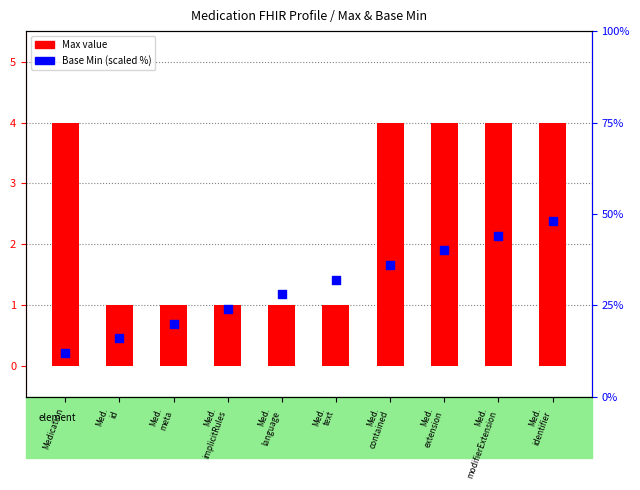

What are all the series names shown in the legend?

Max value, Base Min (scaled)